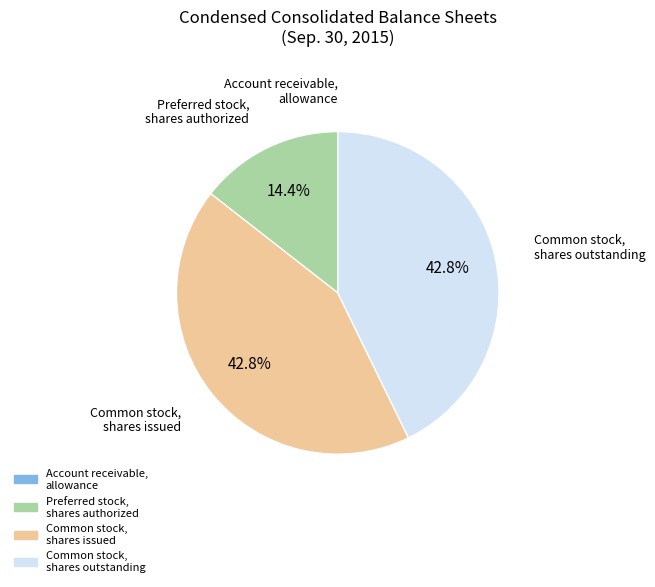

Is there a majority slice in this chart?

No